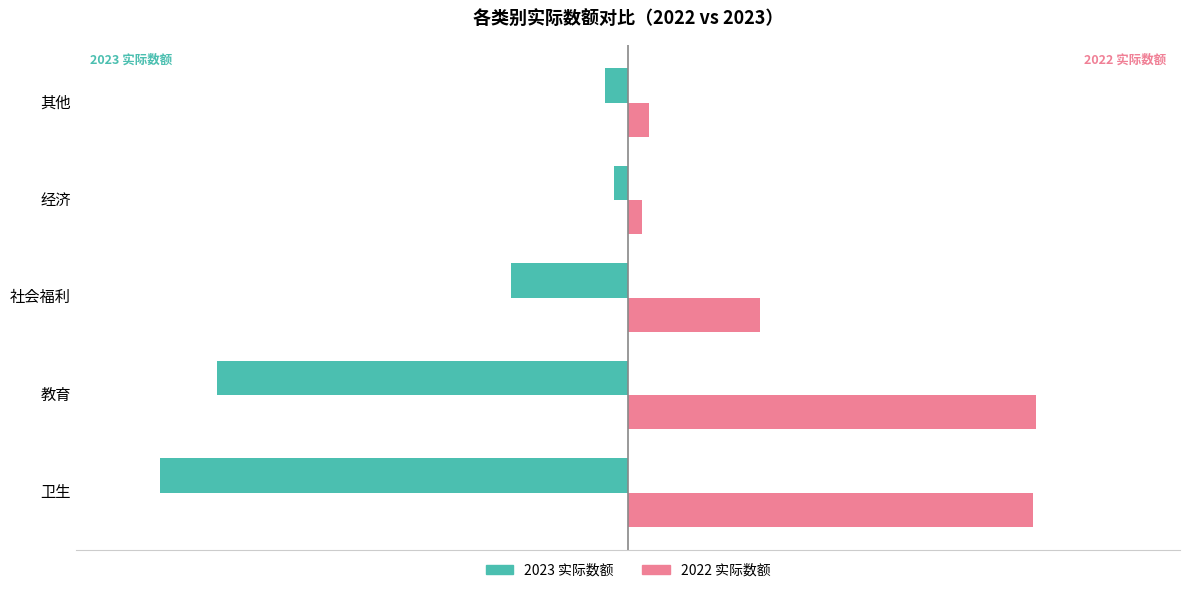

True or false: 2022 实际数额 has a value of 130823 at 教育.

False